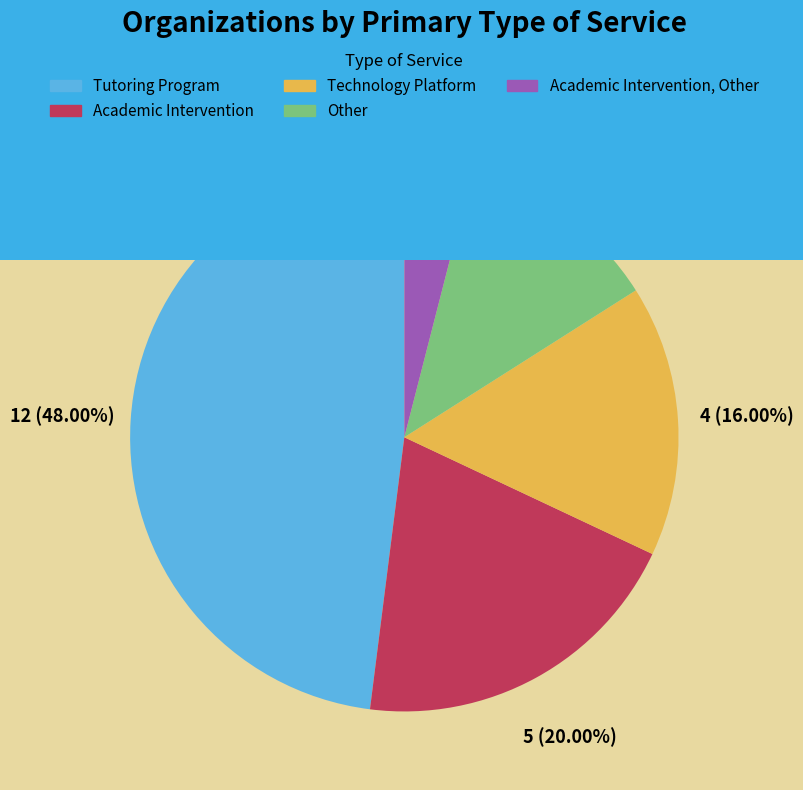

Is there a majority slice in this chart?

No